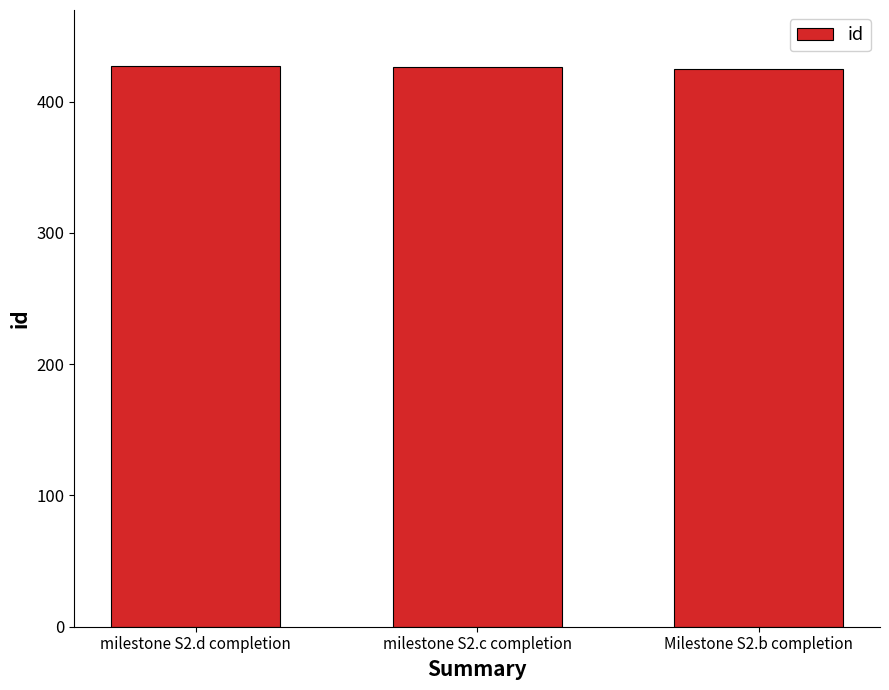

What is the value of the 3rd bar from the left?

425